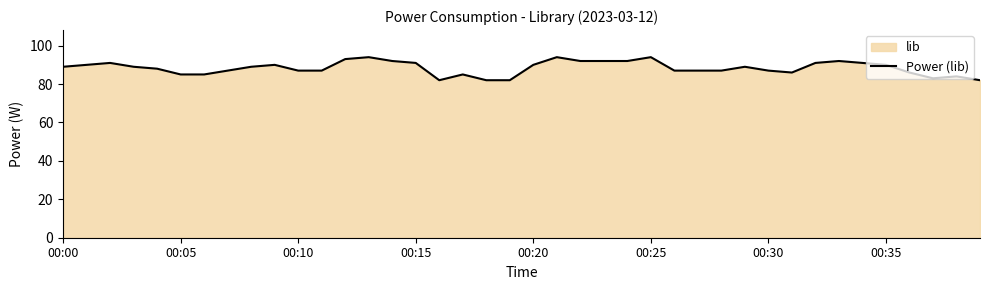

At which category does the chart reach its minimum across all series?

16